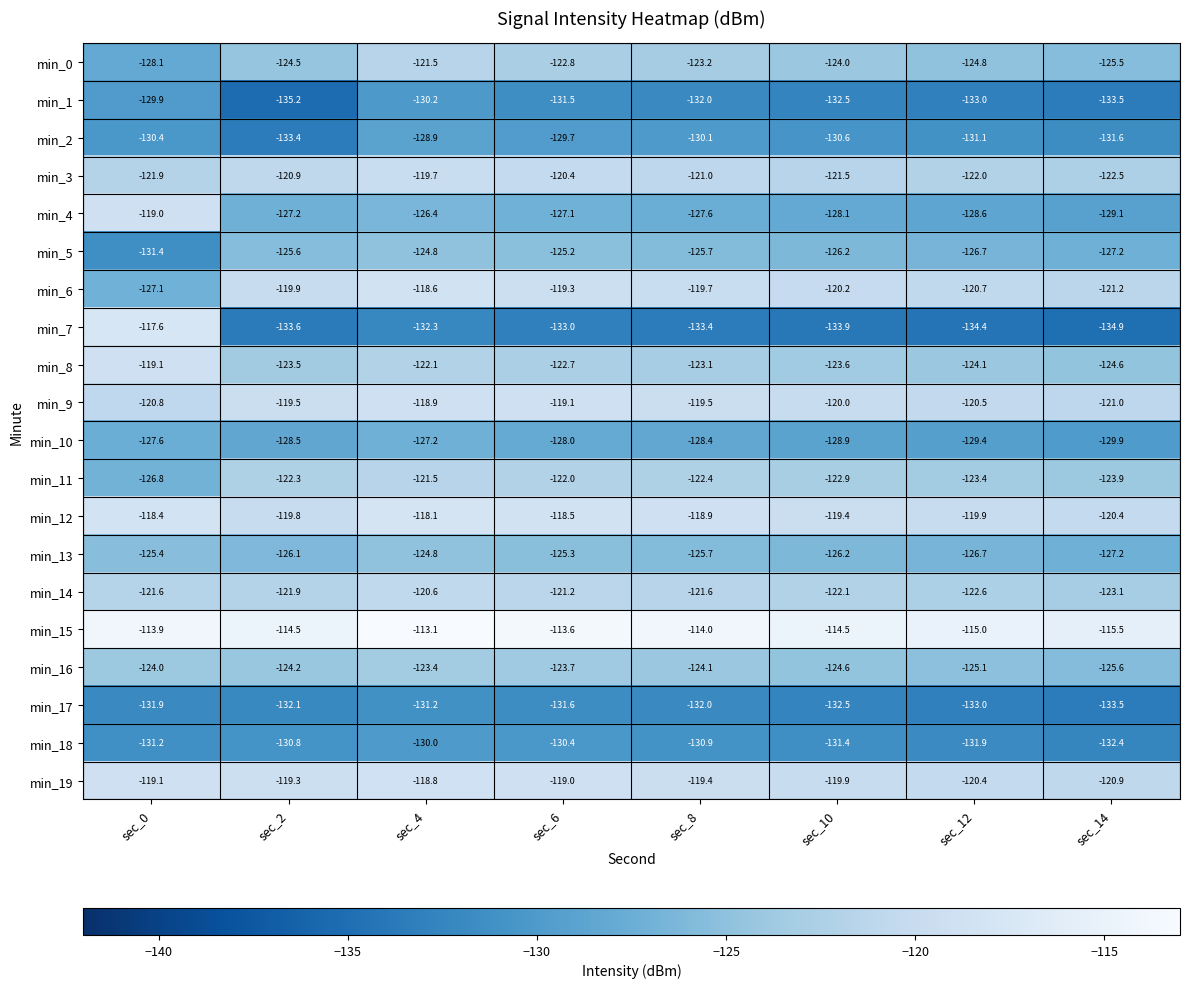

Which label corresponds to the smallest value in the chart?

sec_2